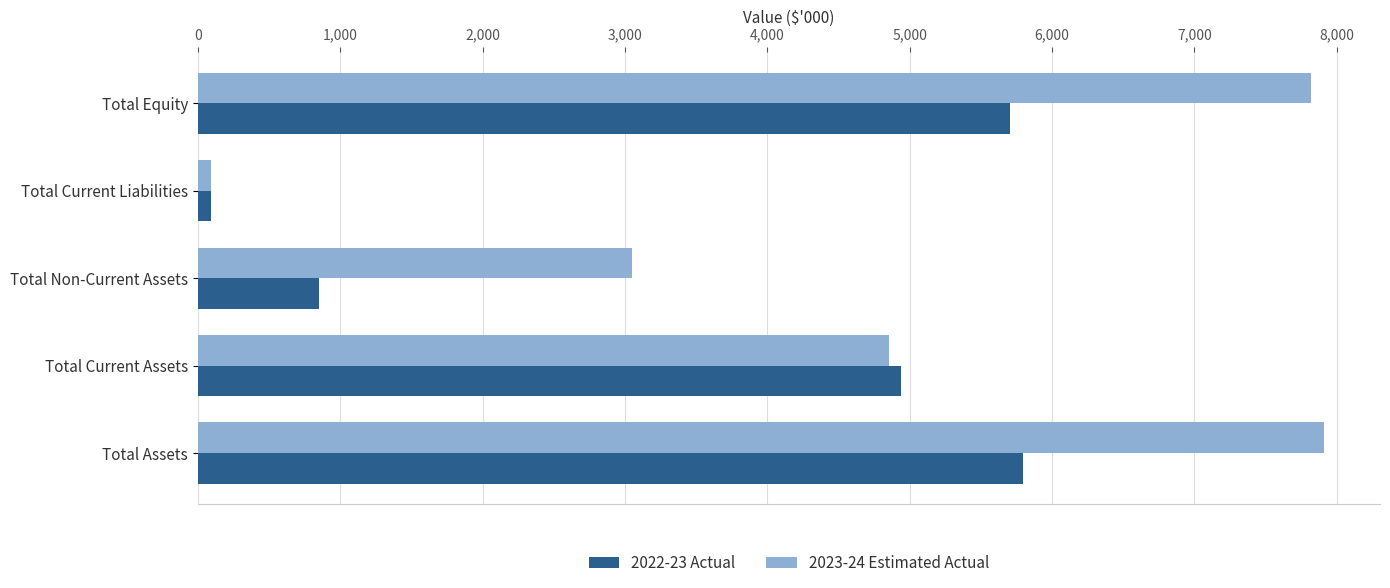

Where is 2023-24 Estimated Actual nearest to the value 3999?

Total Current Assets